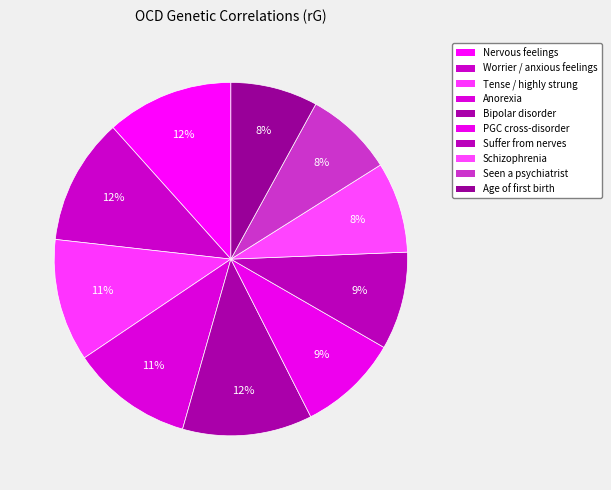

To the nearest percent, what is the difference between the largest and smallest slice percentages?

4%